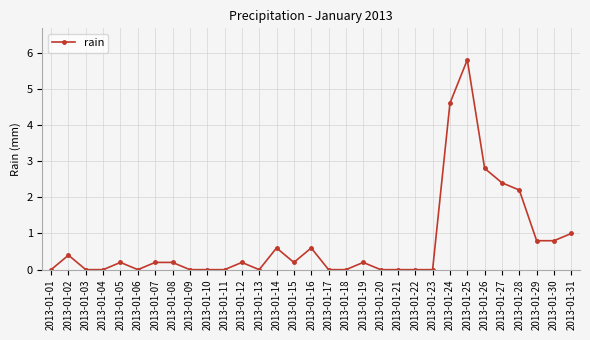

What is the maximum value shown in the chart?

5.8